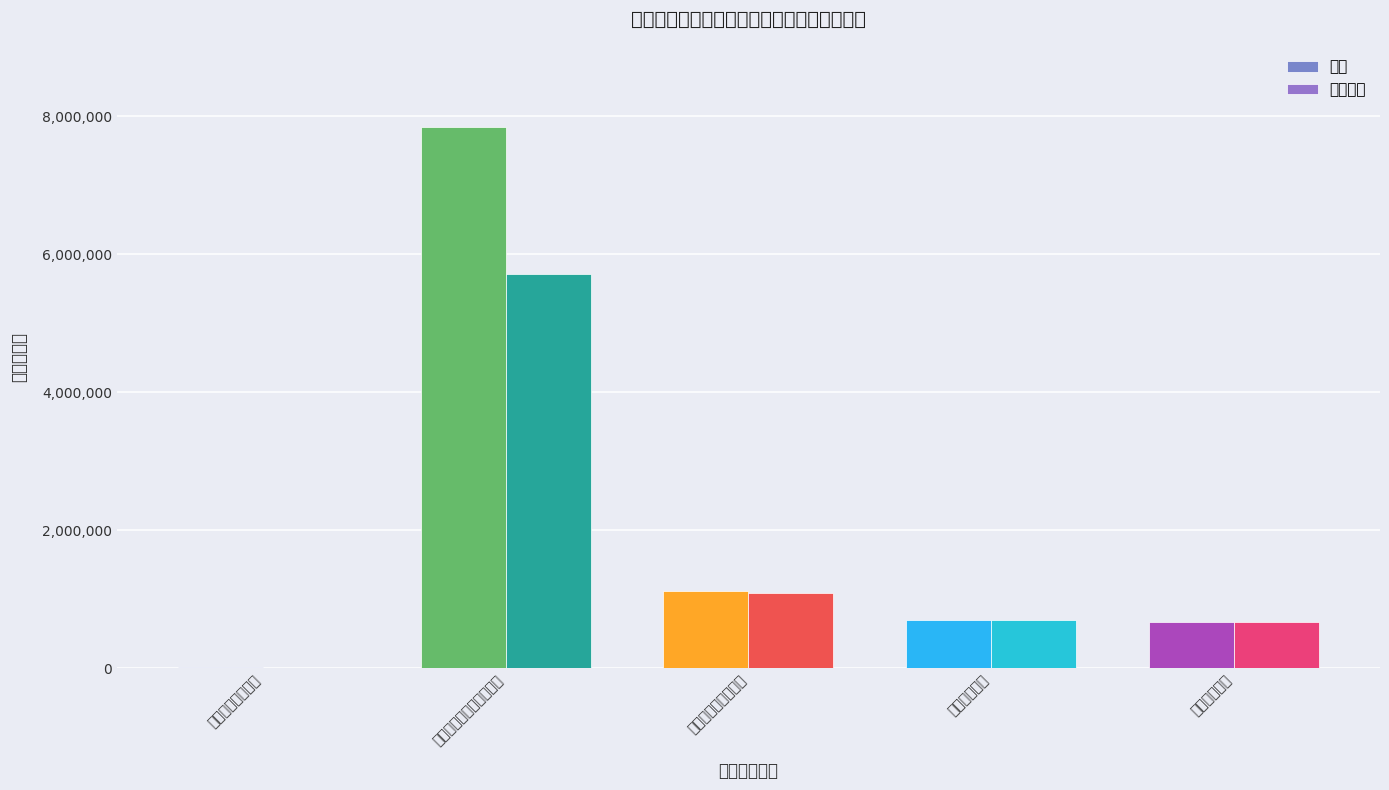

The value of 基本支出 at 一般公共服务支出 is 3635905. True or false?

False